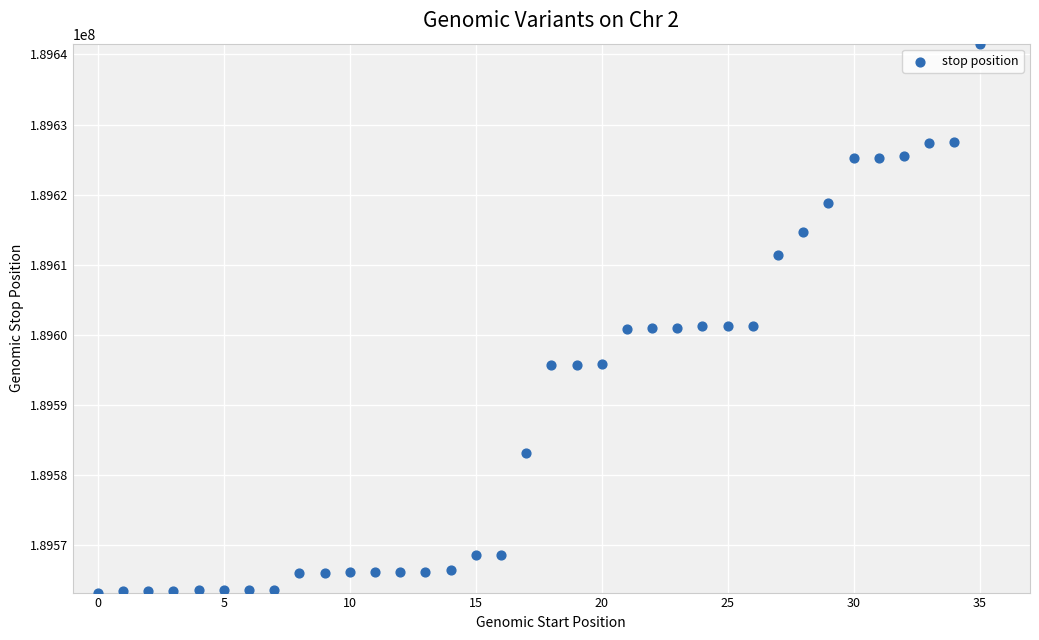

What is the range of Y values (max minus min)?

78289